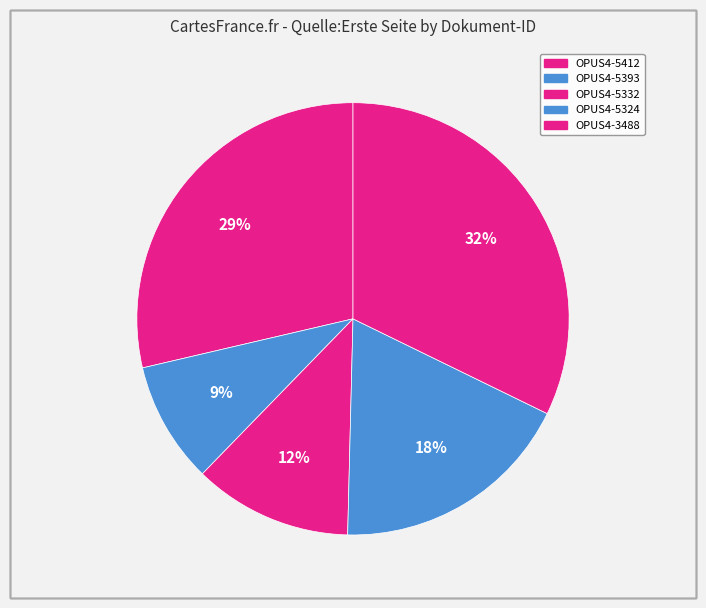

To the nearest percent, what is the difference between the largest and smallest slice percentages?

23%